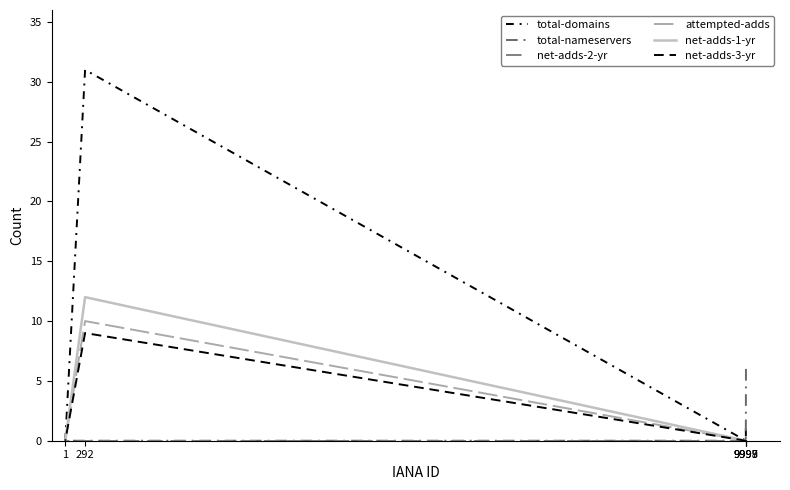

What is the maximum value shown in the chart?

31